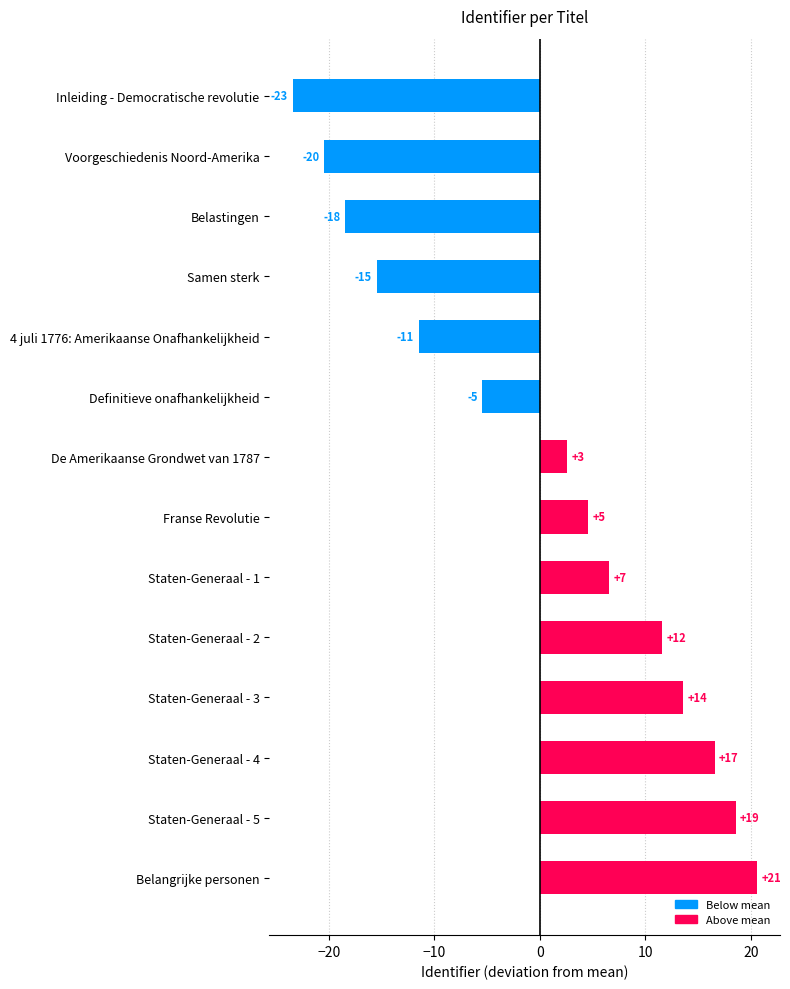

Are the bars horizontal?

Yes